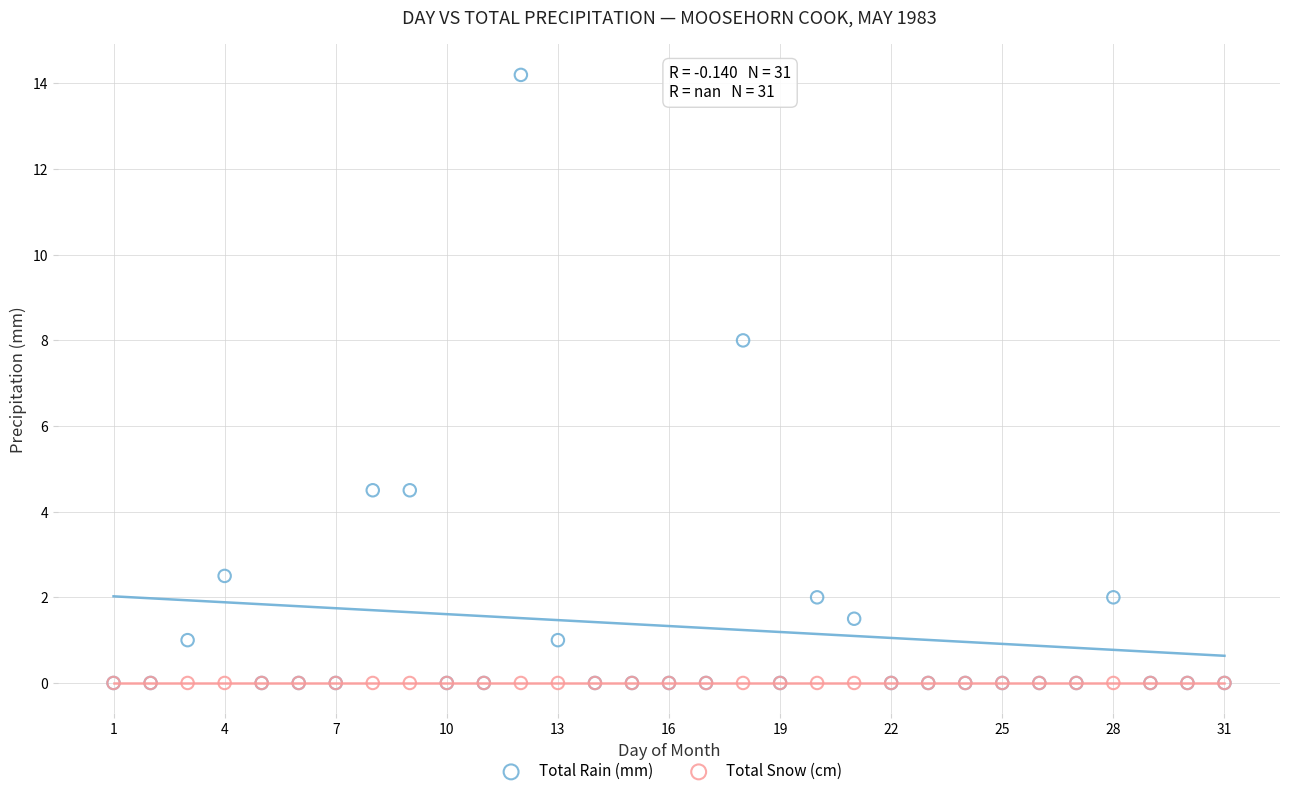

Across all series, what Y value is closest to 7?

8.0